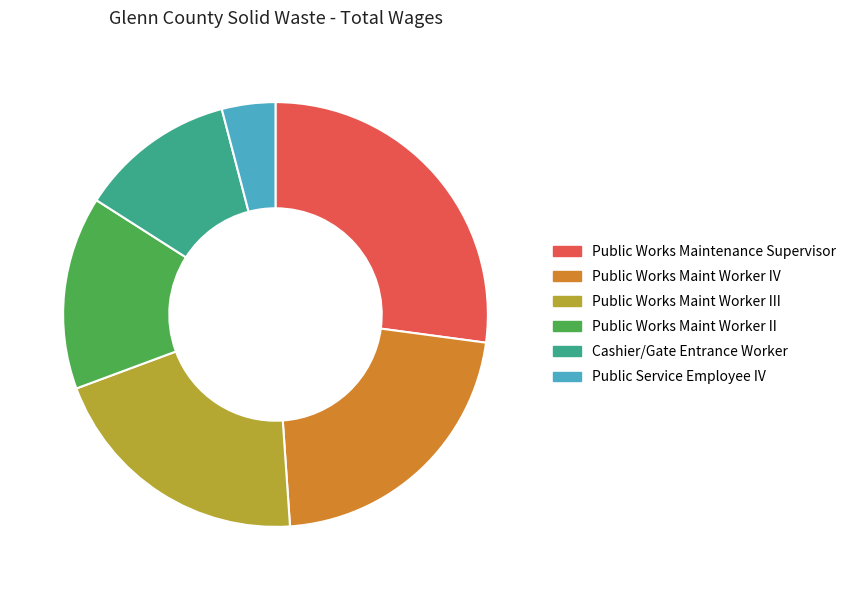

Is Public Works Maint Worker III the majority of the pie?

No